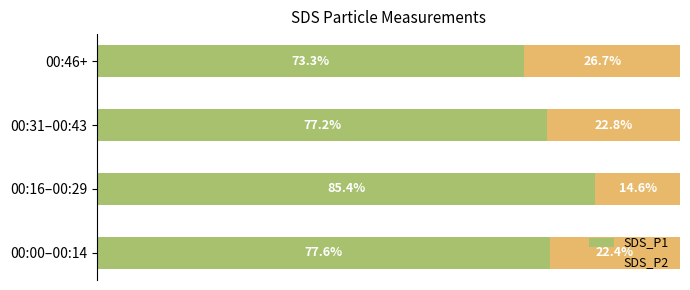

At which label does SDS_P1 reach its peak?

00:16–00:29